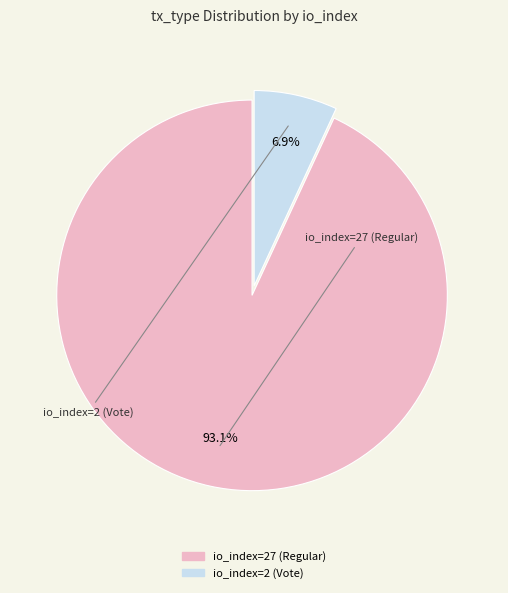

How many segments does this pie chart have?

2